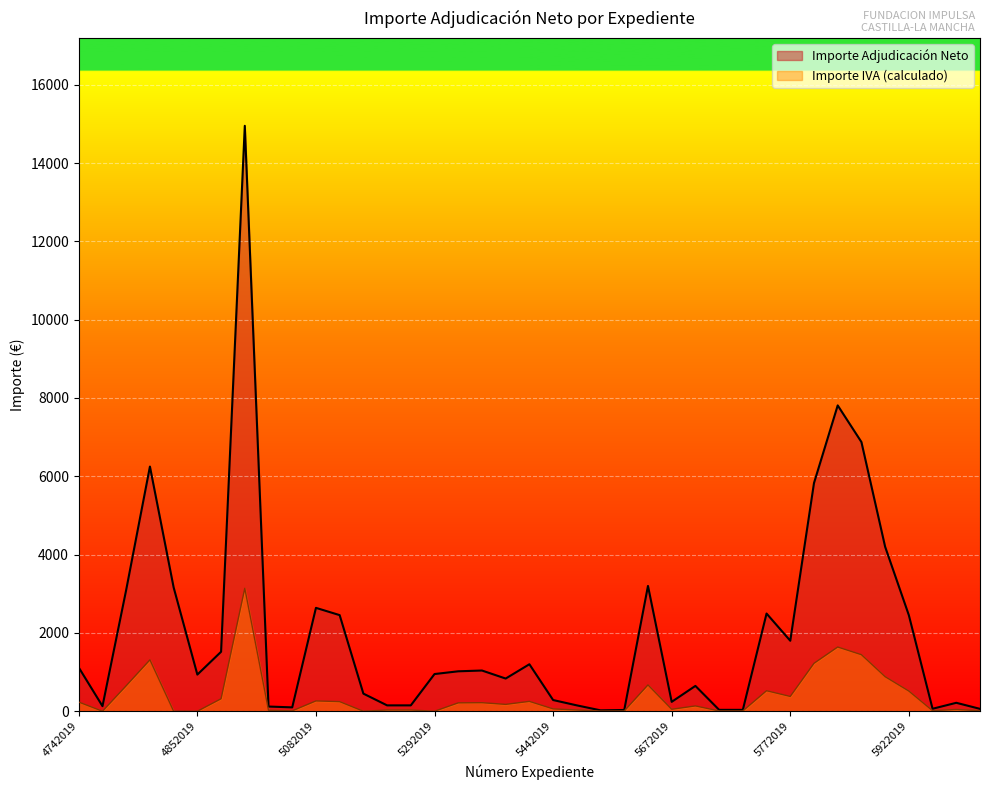

What is the maximum value shown in the chart?

14950.0